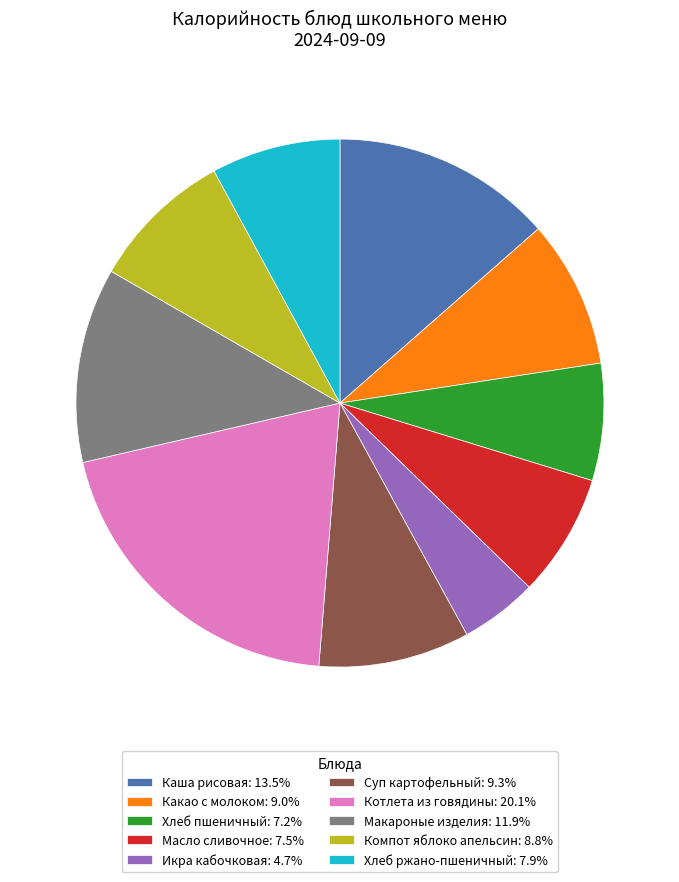

Does Макароные изделия represent more than half of the total?

No